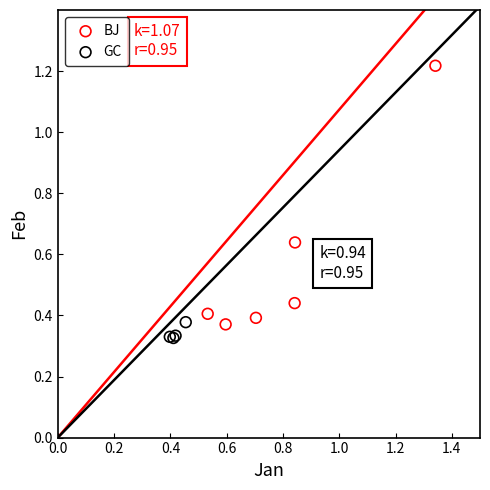

Which series has the largest Y range (max minus min)?

BJ